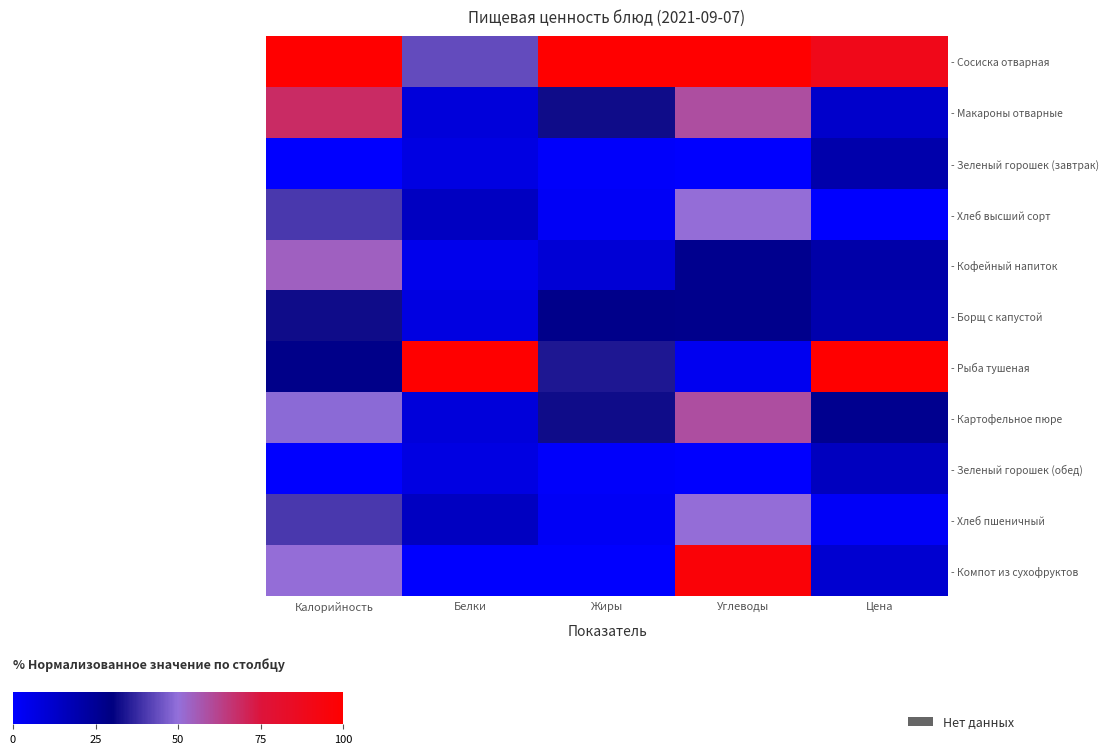

At how many categories does at least one series exceed 57?

5